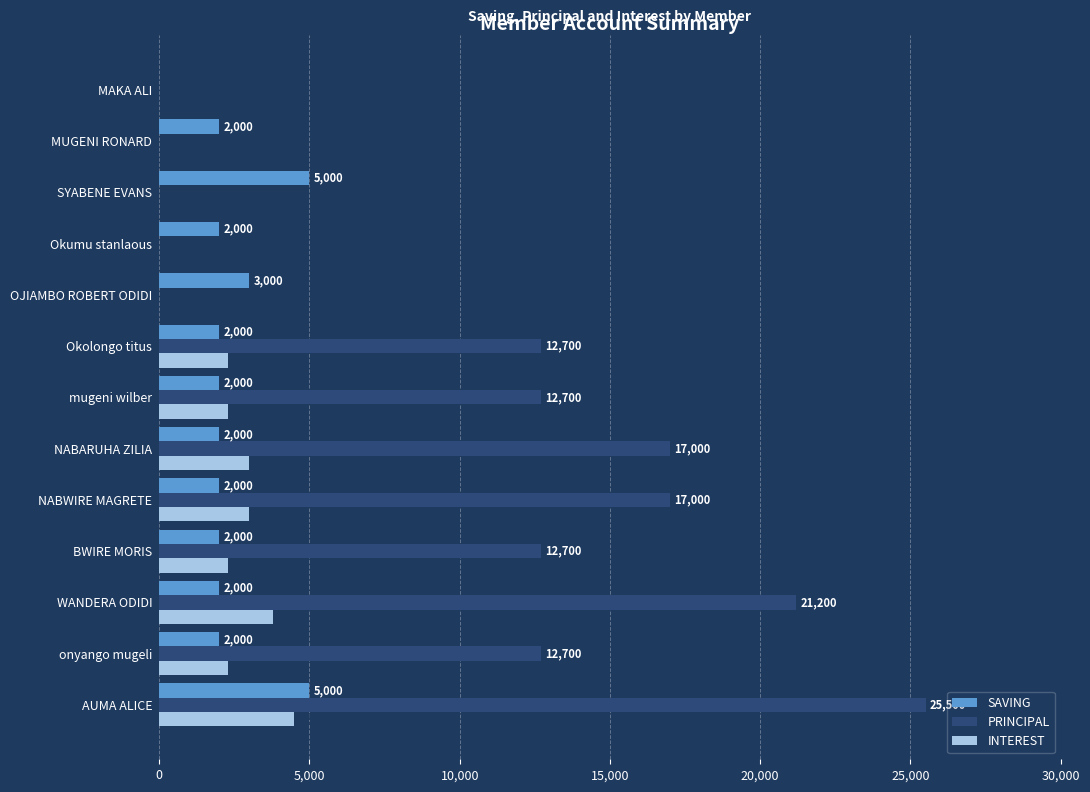

What is the highest value of the SAVING series?

5000